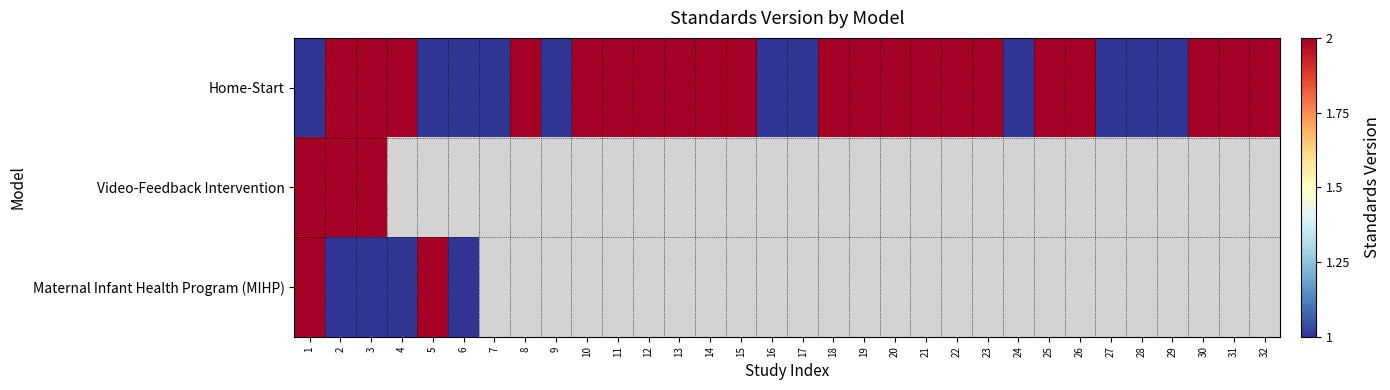

What is the lowest value of the Home-Start series?

1.0